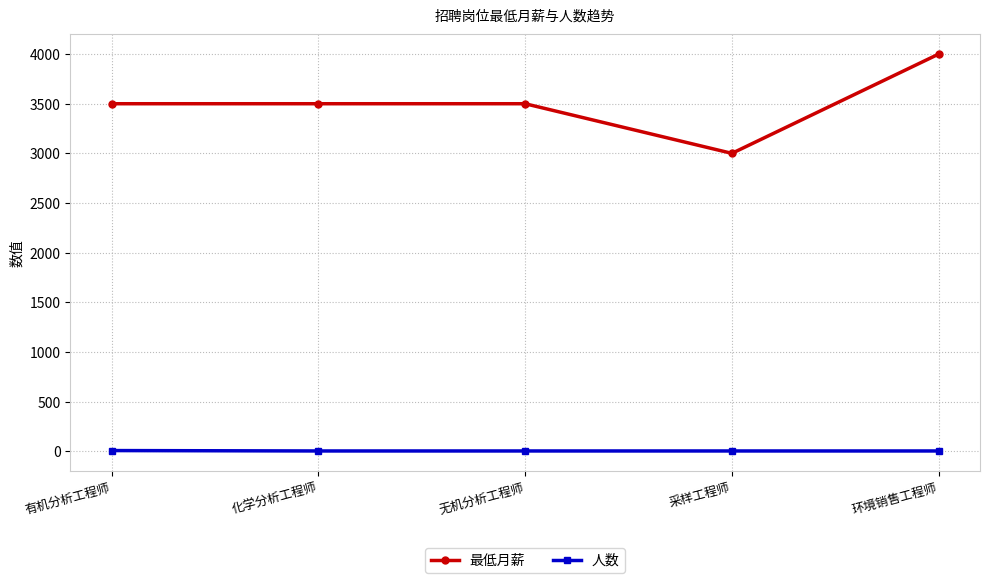

What is the total value across all series at 采样工程师?

3002